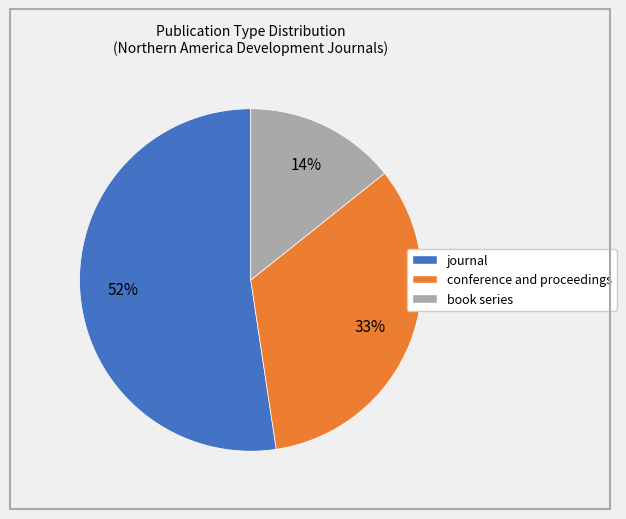

Do journal and conference and proceedings together represent more than half of the pie?

Yes